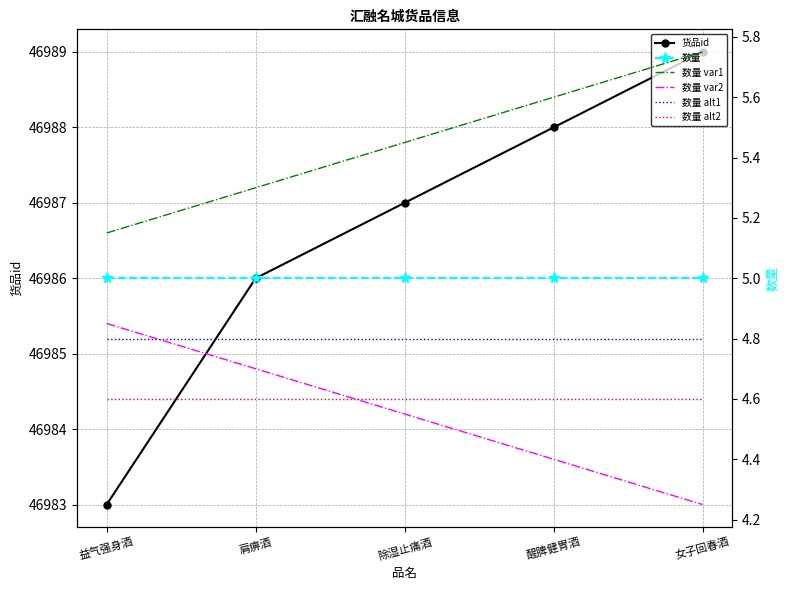

True or false: 货品id and 数量 var2 cross at least once.

False